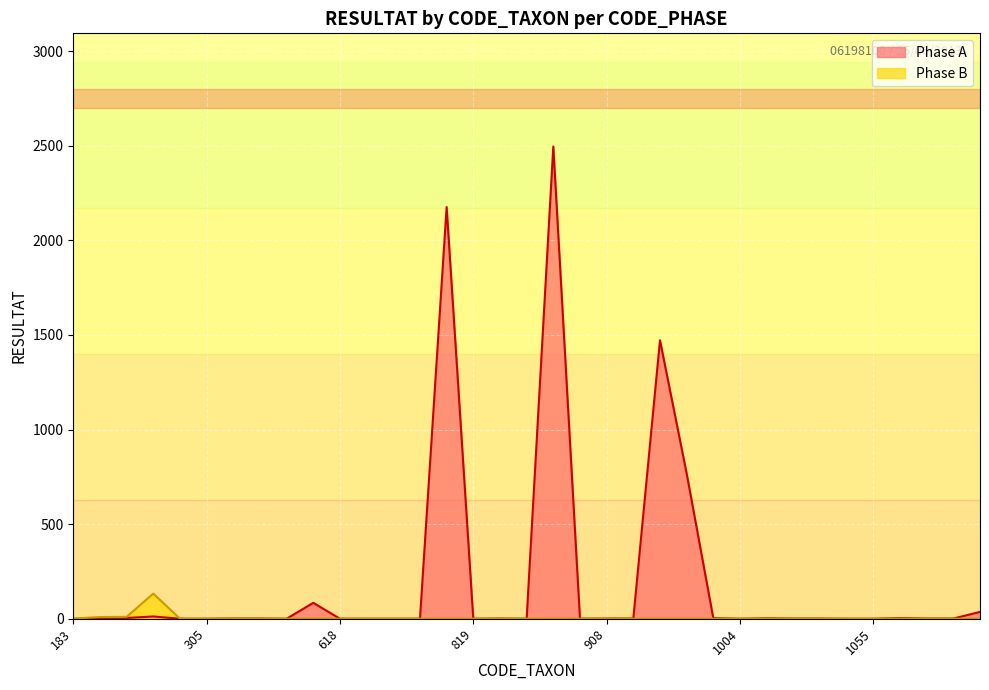

How many values in the Phase A series exceed 1?

11